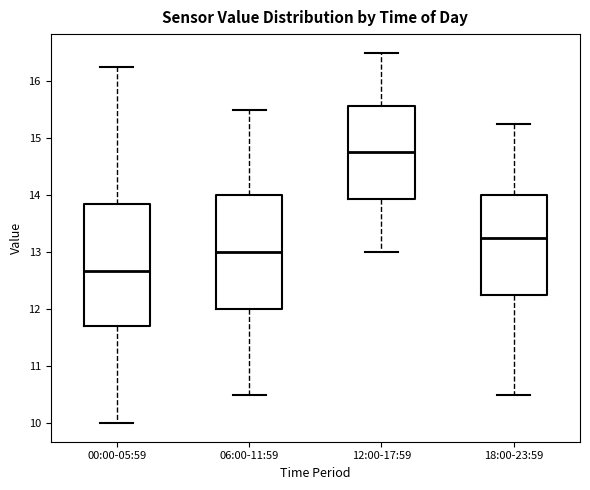

Comparing the boxes themselves (not the whiskers), which one is the tallest?

00:00-05:59